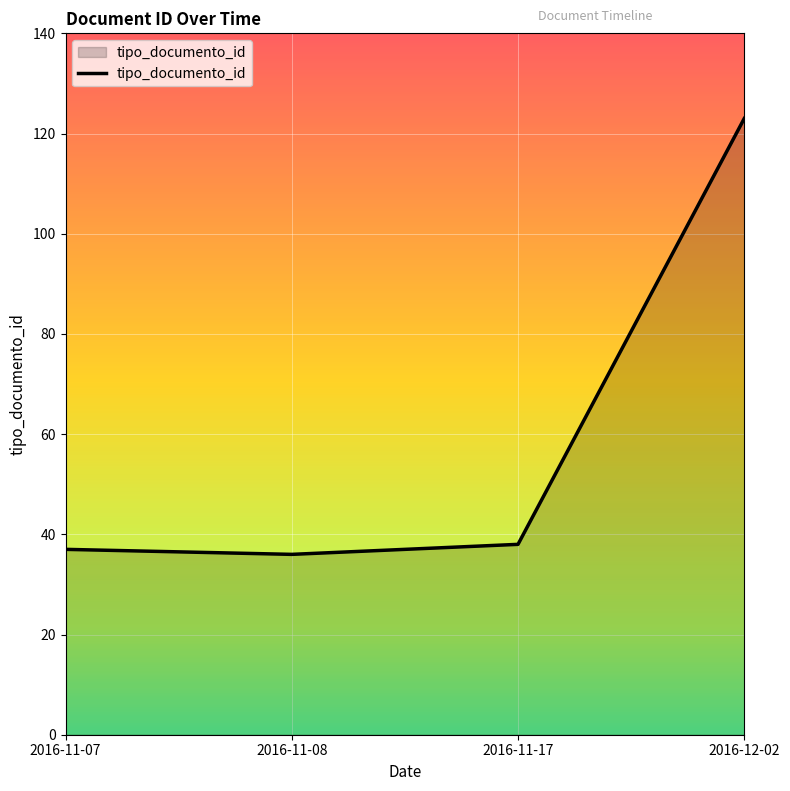

What is the sum of all values?

234